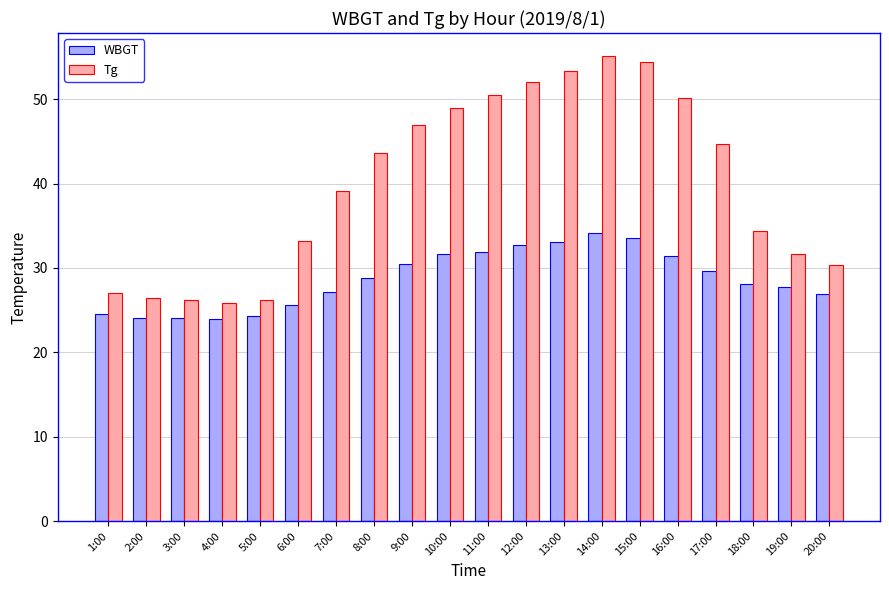

Which series has the widest spread of values?

Tg